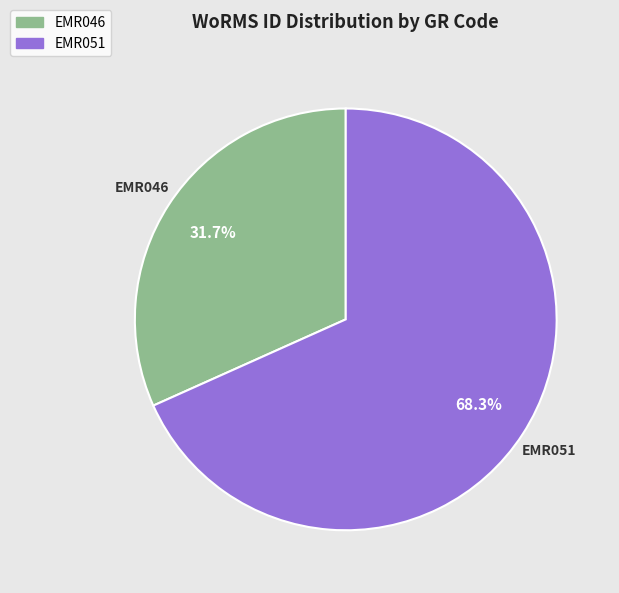

Which category has the biggest portion of the pie?

EMR051